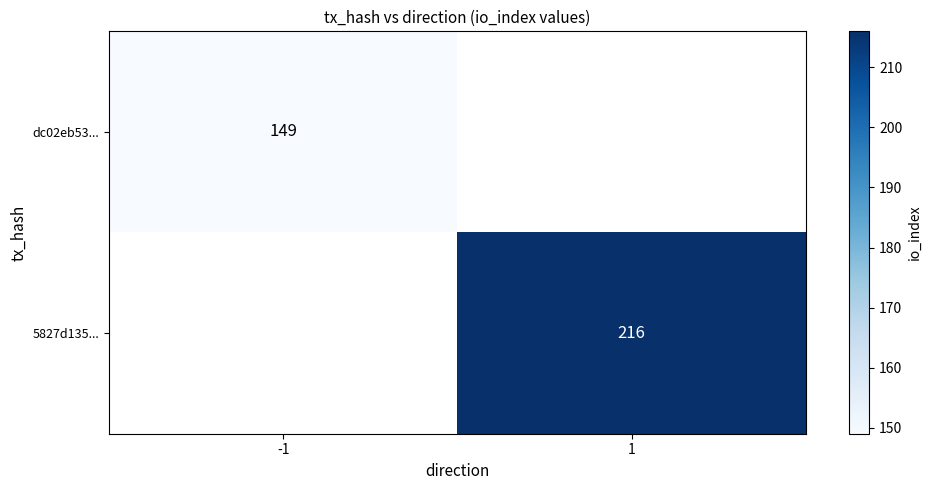

Which has a higher value, 1 or -1?

-1